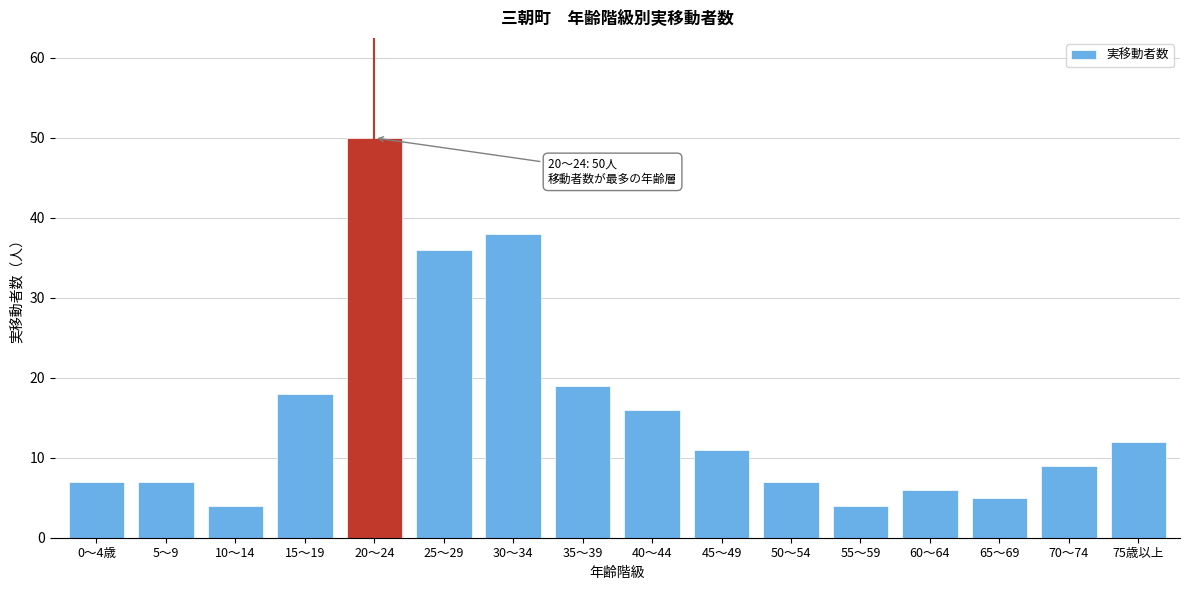

Reading right to left, transcribe all the data shown in this chart.

12	9	5	6	4	7	11	16	19	38	36	50	18	4	7	7